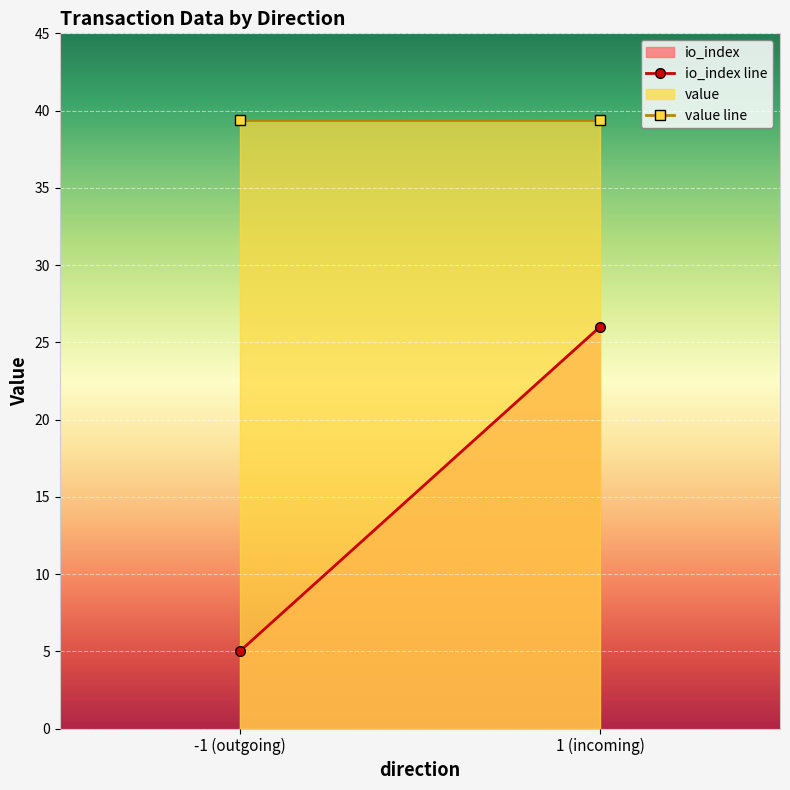

List the labels in order of value line value, smallest first.

-1 (outgoing), 1 (incoming)